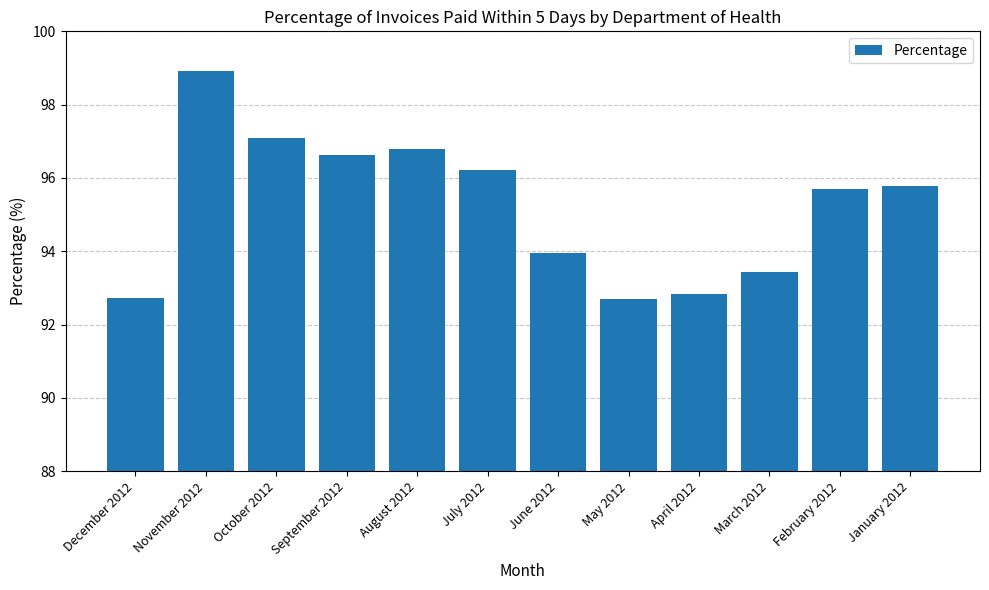

Does the chart contain any negative values?

No